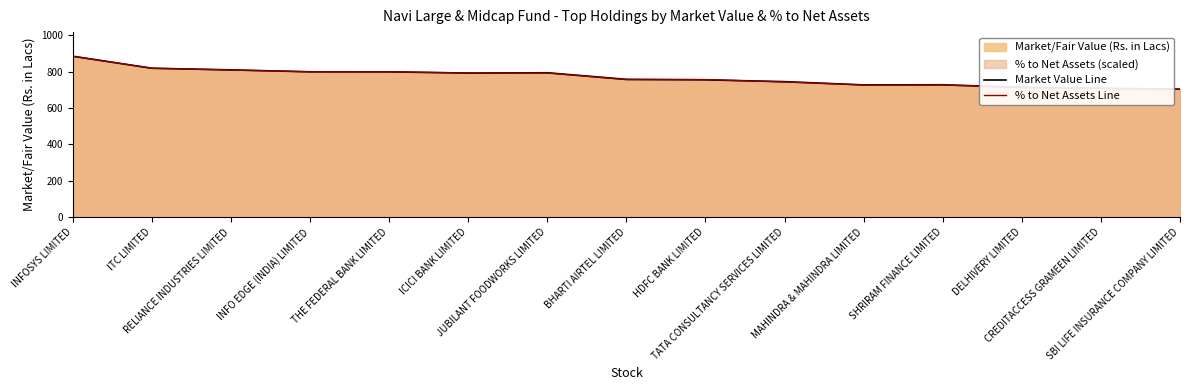

The % to Net Assets Line series shows 884.0 at INFOSYS LIMITED. True or false?

True